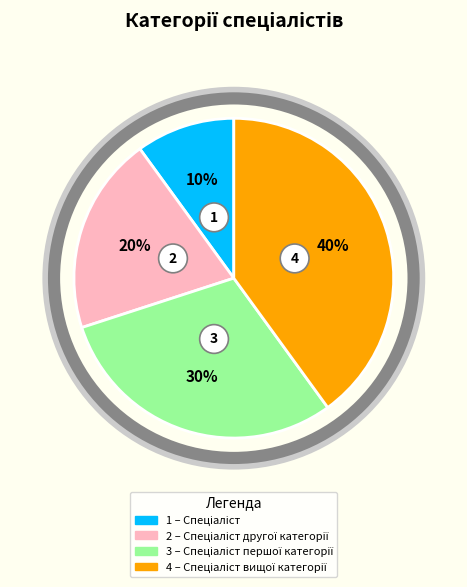

Is the sum of Спеціаліст другої категорії and Спеціаліст першої категорії greater than half?

No